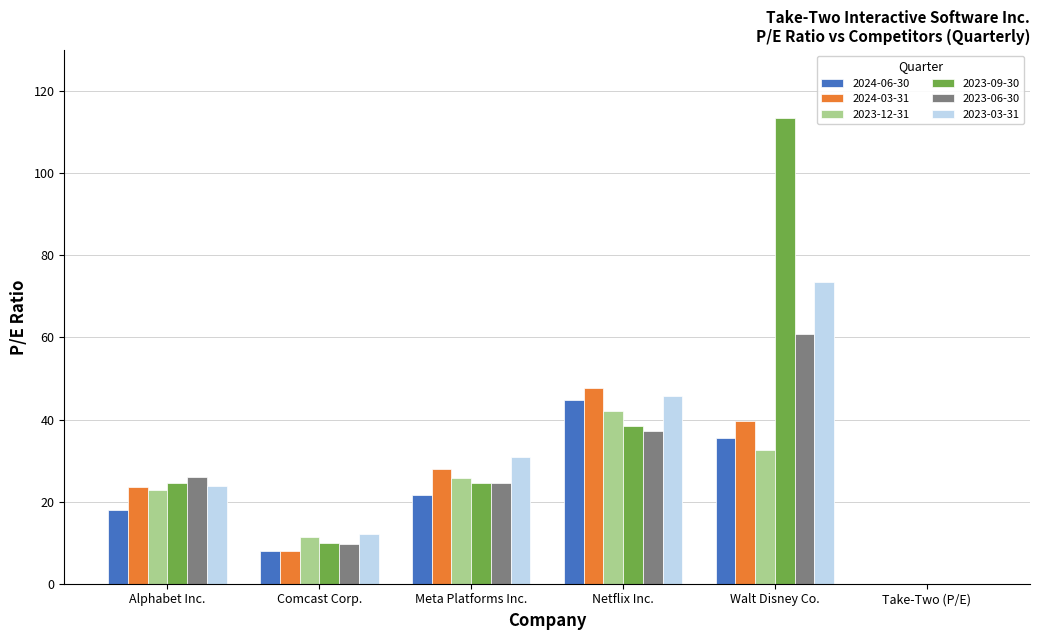

At which category is the sum across all series the highest?

Walt Disney Co.